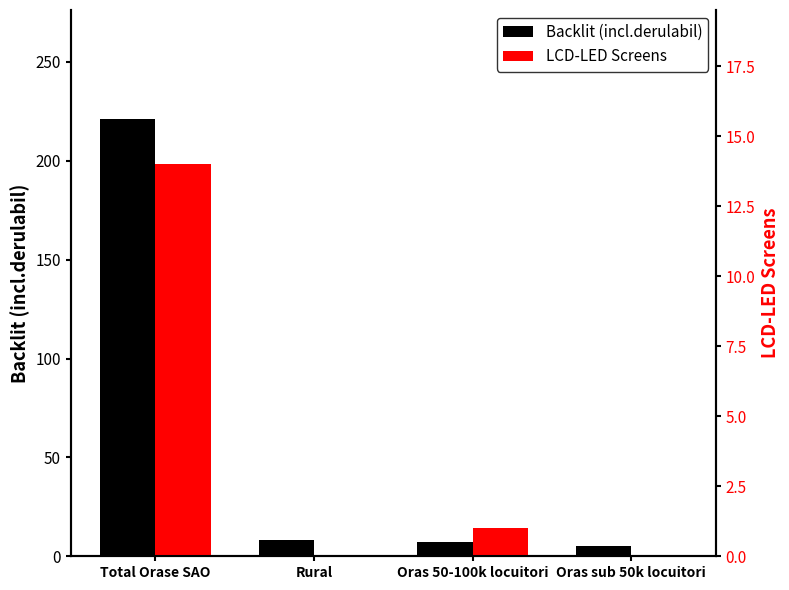

At how many categories does at least one series exceed 170?

1